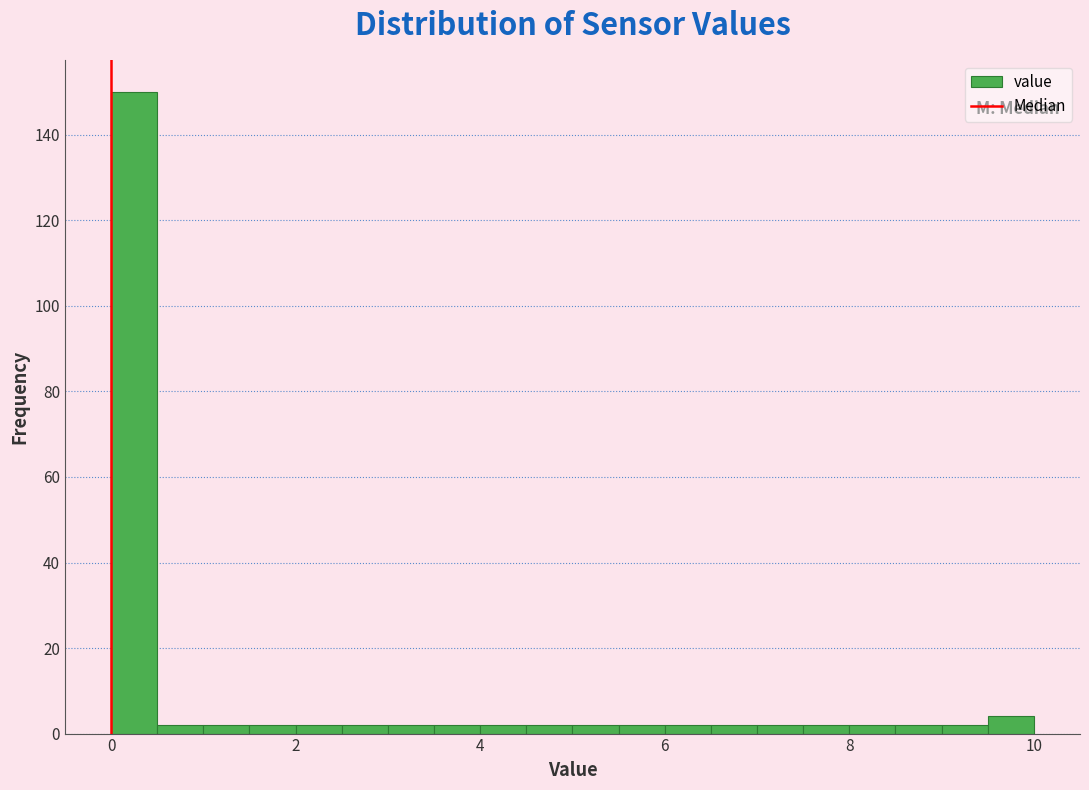

Read against the x-axis, roughly where is the centre of the tallest bar?

0.2